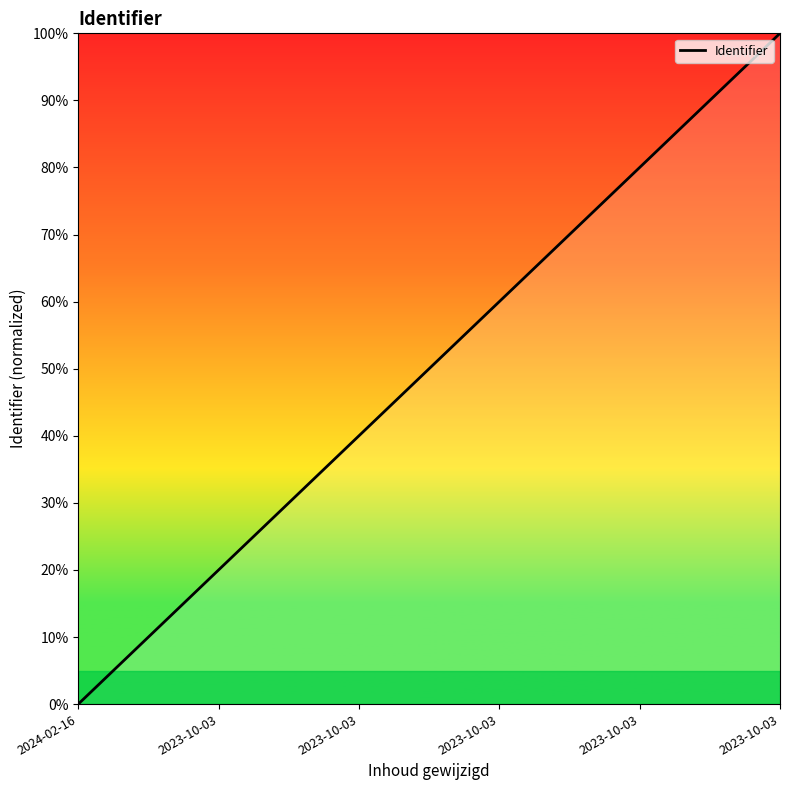

What is the sum of all values?

300